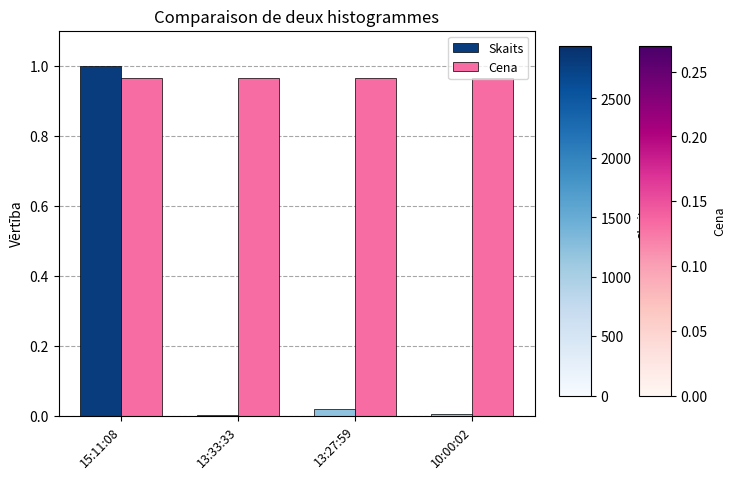

Which series changed the most between 15:11:08 and 10:00:02?

Skaits